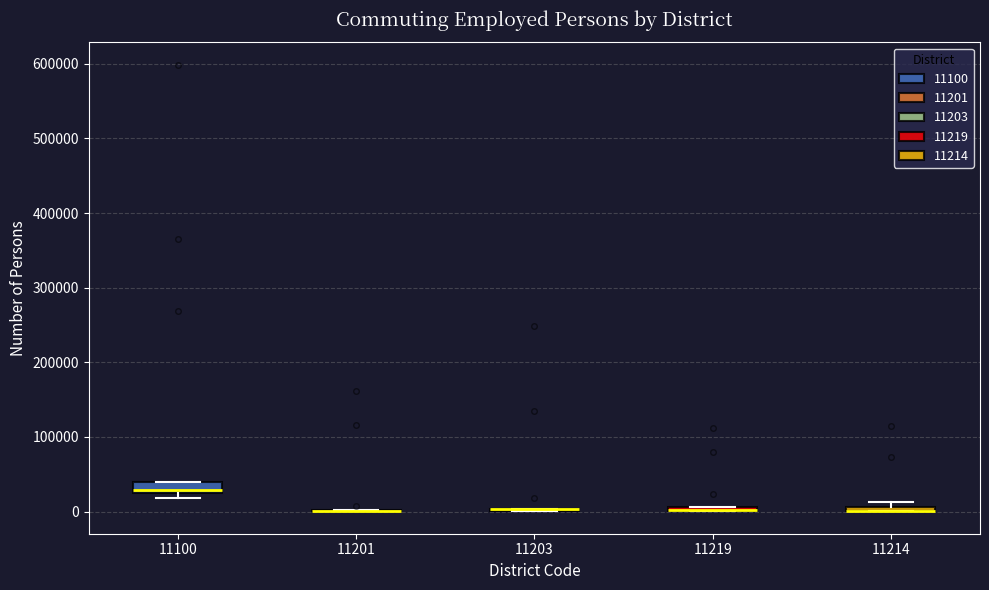

Where is the lower edge of the box at x = 11219 on the y-axis? The values are not printed on the chart, so give them approximately, as read against the axis.

0